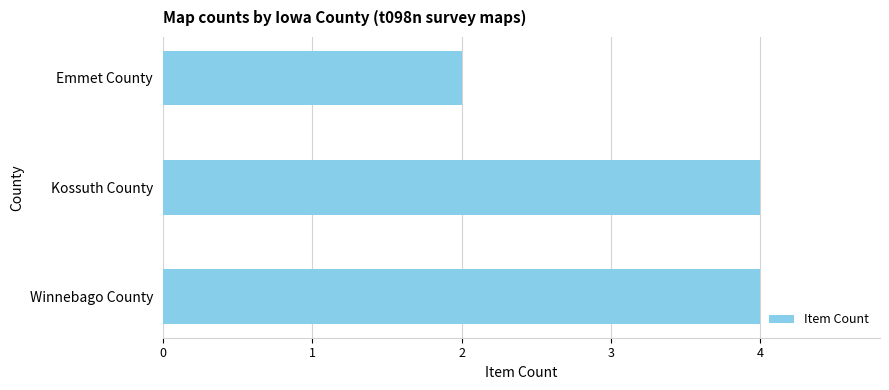

Read the value at Winnebago County.

4